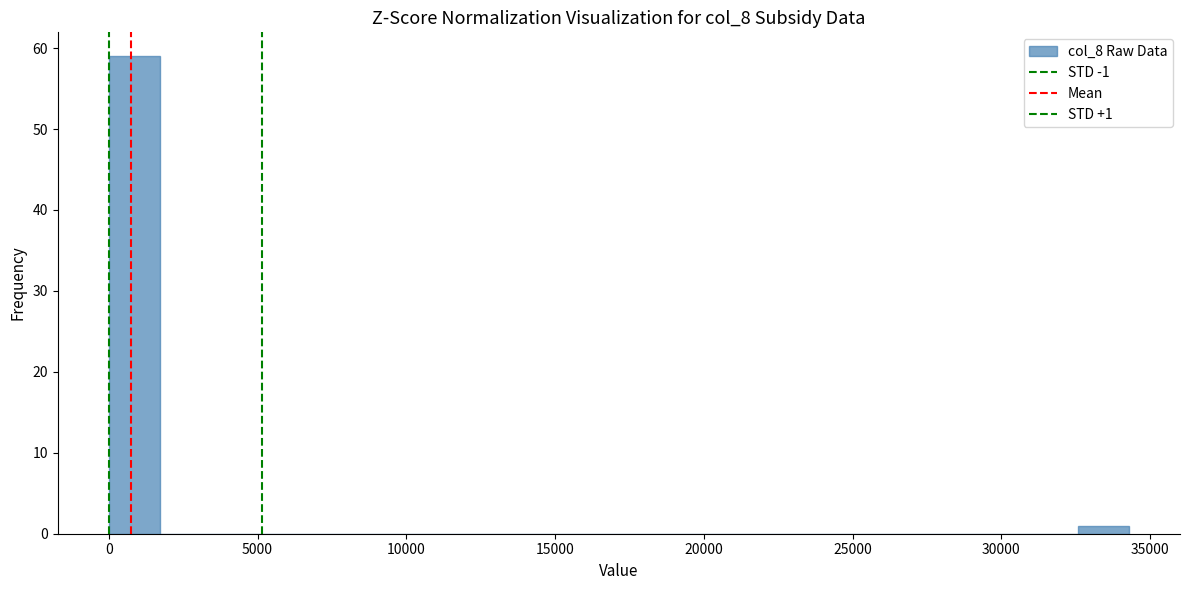

Read against the x-axis, roughly where is the centre of the tallest bar?

1000